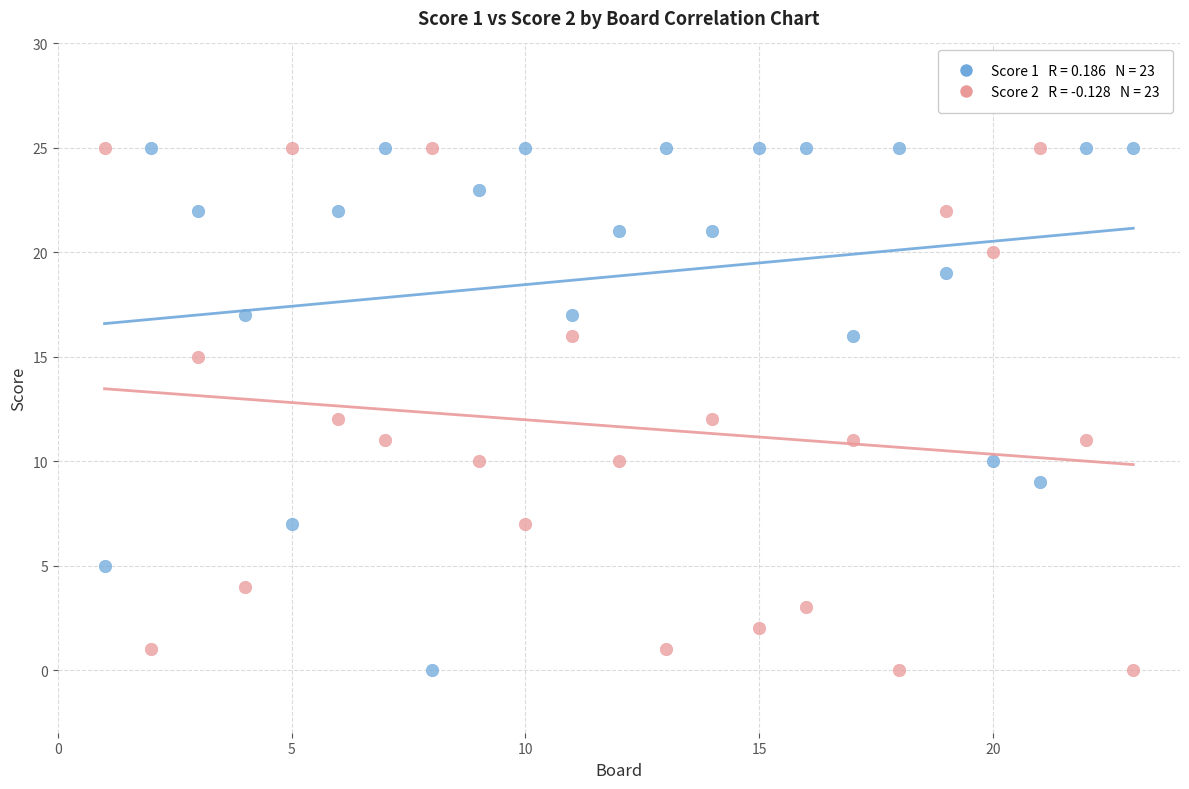

Across all data points, what is the range of Y values (max minus min)?

25